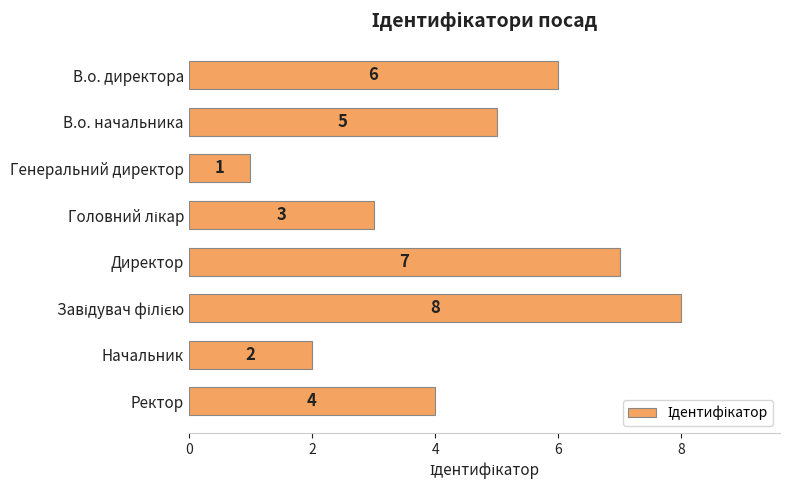

Where is the data nearest to the value 4?

Ректор